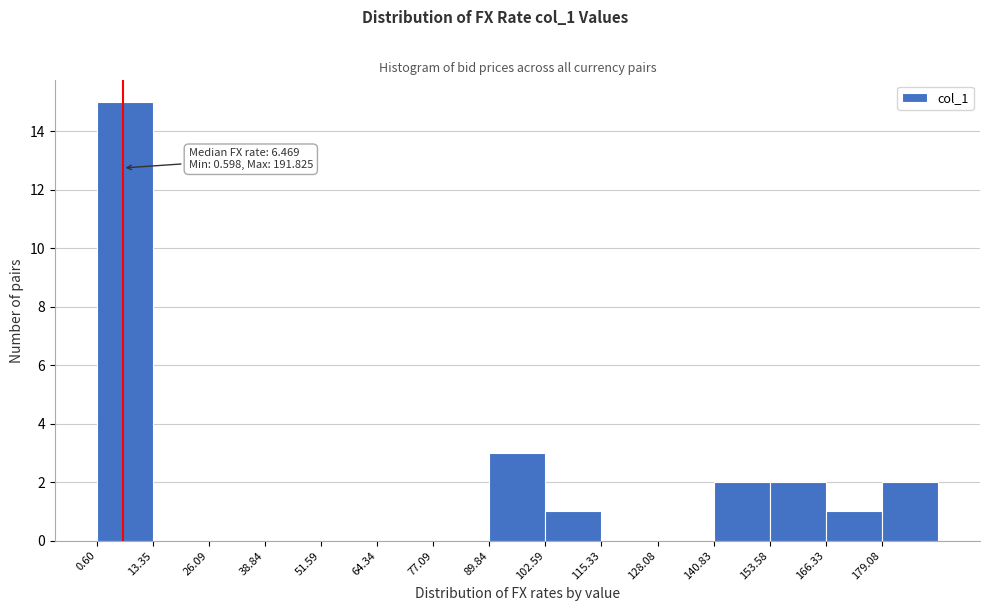

Over which range of the x-axis is the bar tallest?

0 to 14